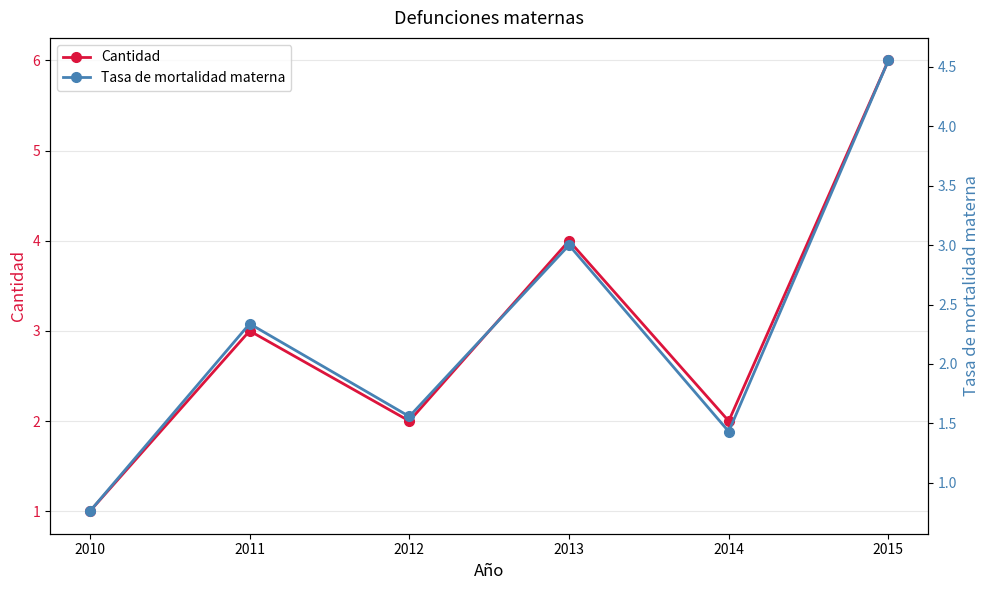

In Tasa de mortalidad materna, how many points are higher than both neighbors (excluding endpoints)?

2